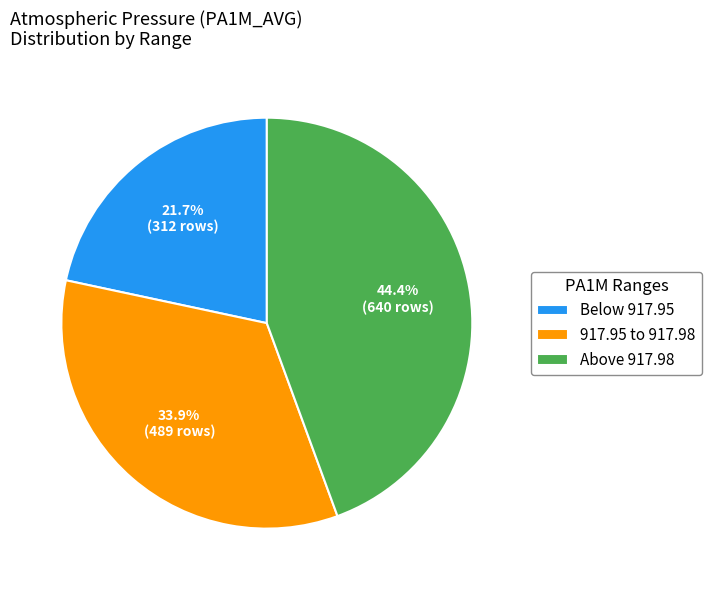

Rank the categories by value from highest to lowest.

Above 917.98, 917.95 to 917.98, Below 917.95